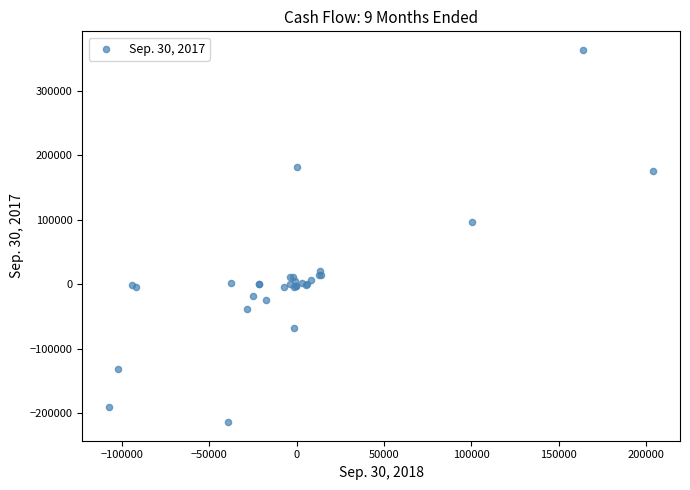

What Y value in the scatter plot is closest to 74990?

96821